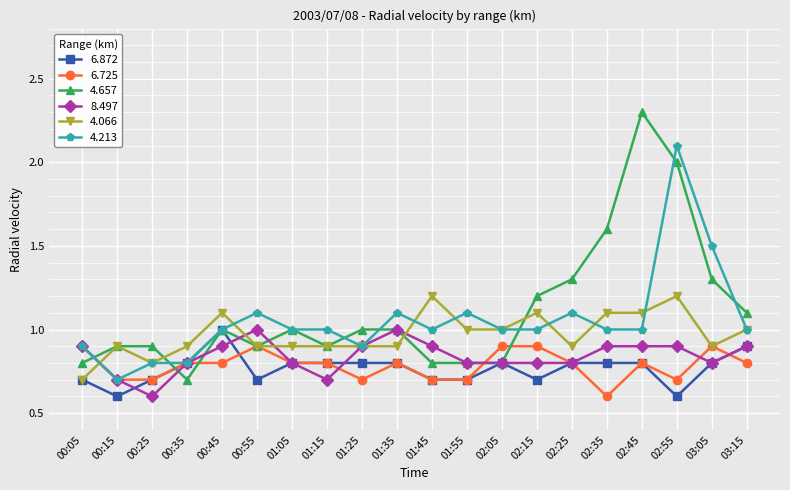

At which label is 6.725 closest to 0?

02:35